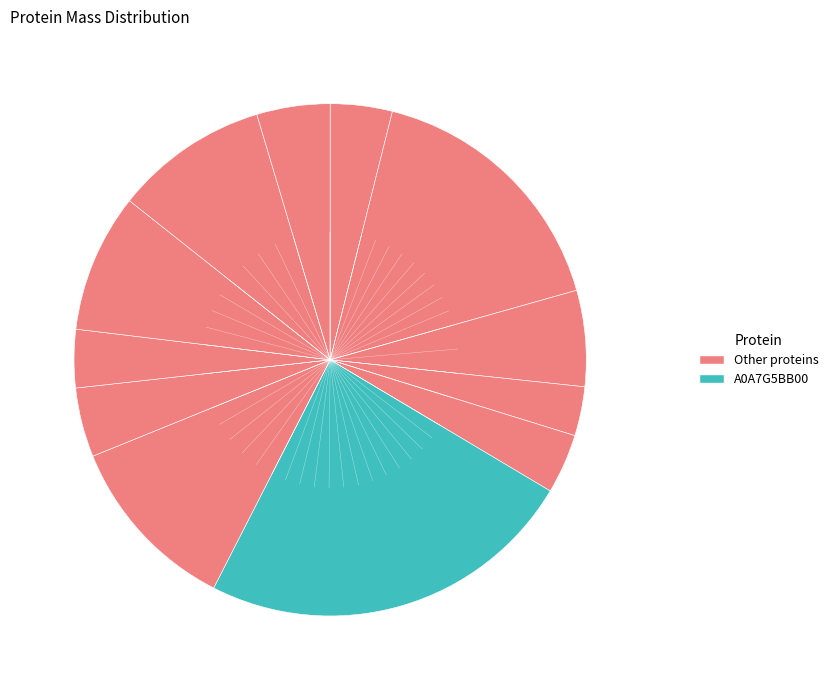

Which slice is the largest?

A0A7G5BB00